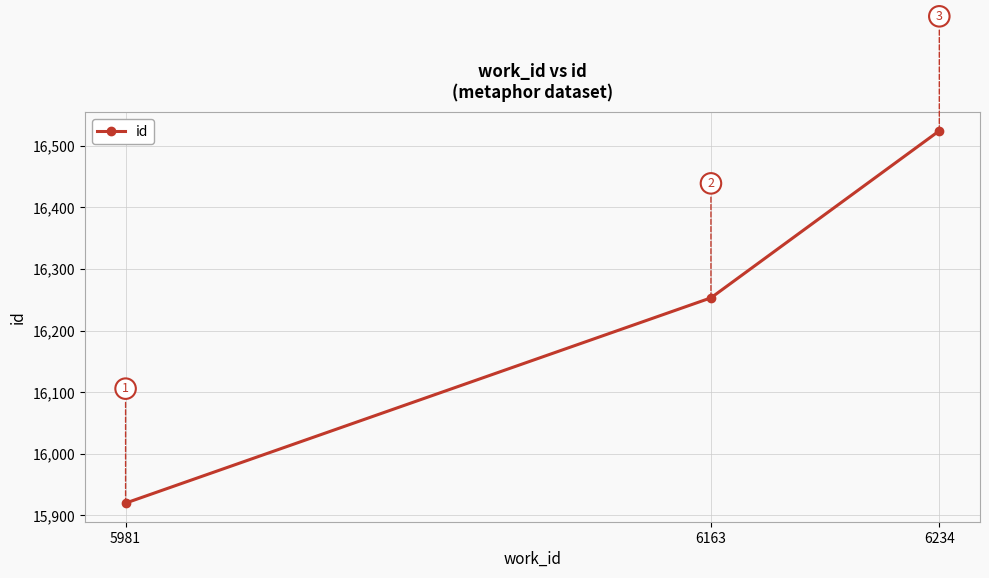

Which has a higher value, 6163 or 5981?

6163